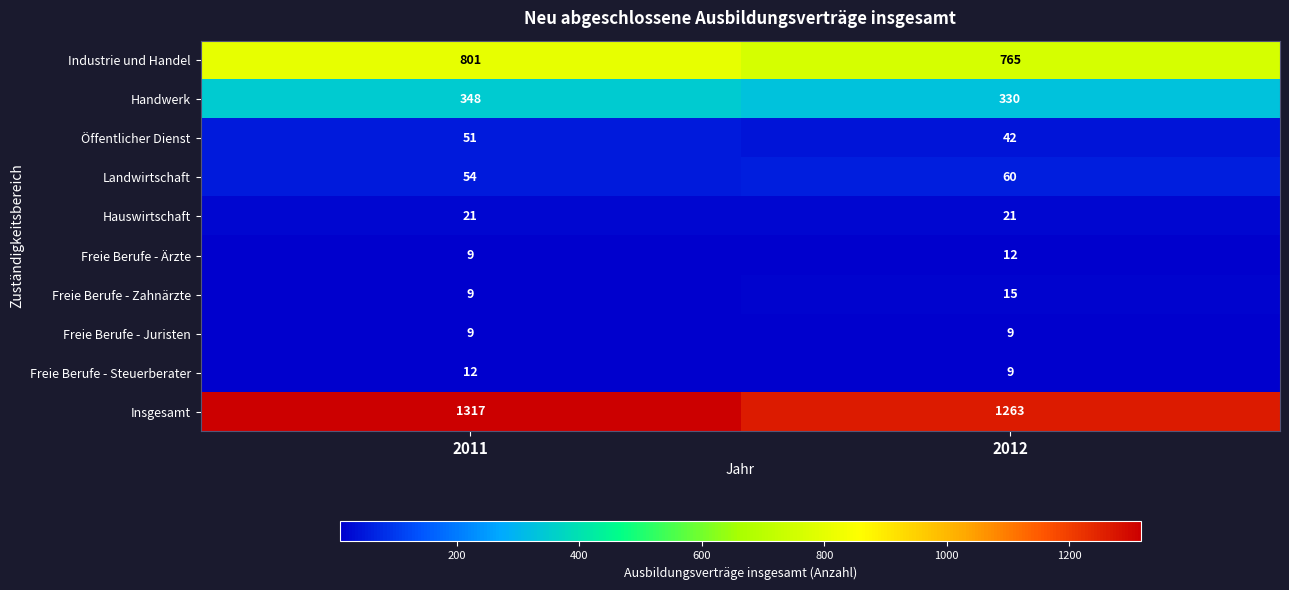

Reading left to right, transcribe all the data shown in this chart.

Industrie und Handel: 801	765
Handwerk: 348	330
Öffentlicher Dienst: 51	42
Landwirtschaft: 54	60
Hauswirtschaft: 21	21
Freie Berufe - Ärzte: 9	12
Freie Berufe - Zahnärzte: 9	15
Freie Berufe - Juristen: 9	9
Freie Berufe - Steuerberater: 12	9
Insgesamt: 1317	1263